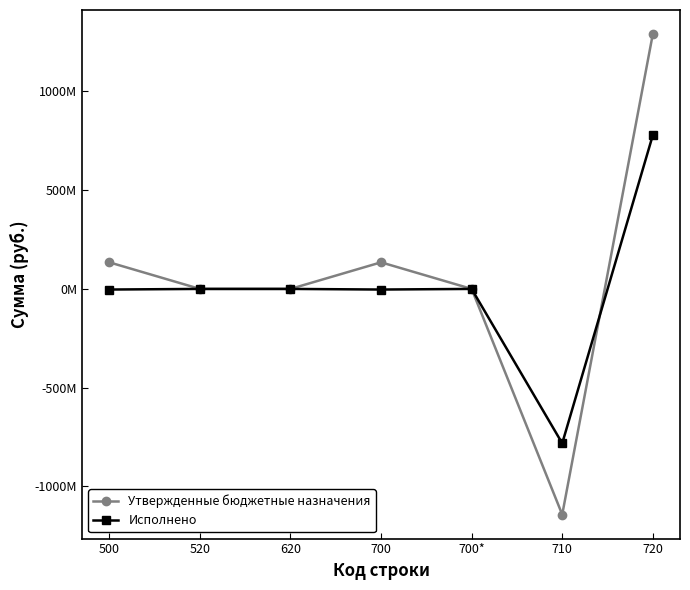

What is the label of the 3rd point from the right?

700*